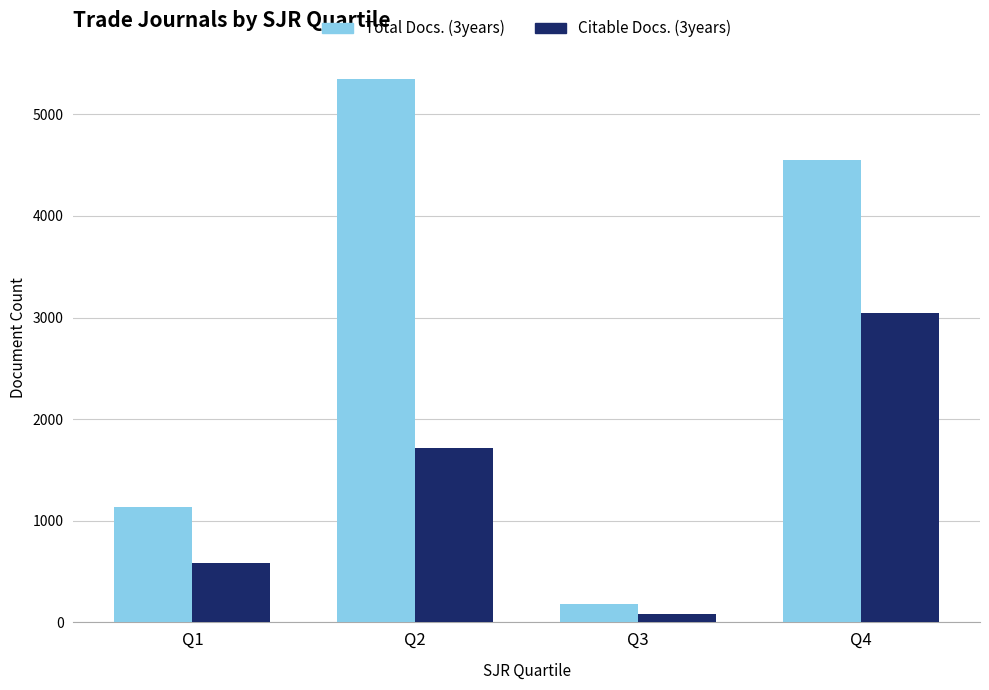

Read the Total Docs. (3years) value at Q2.

5346